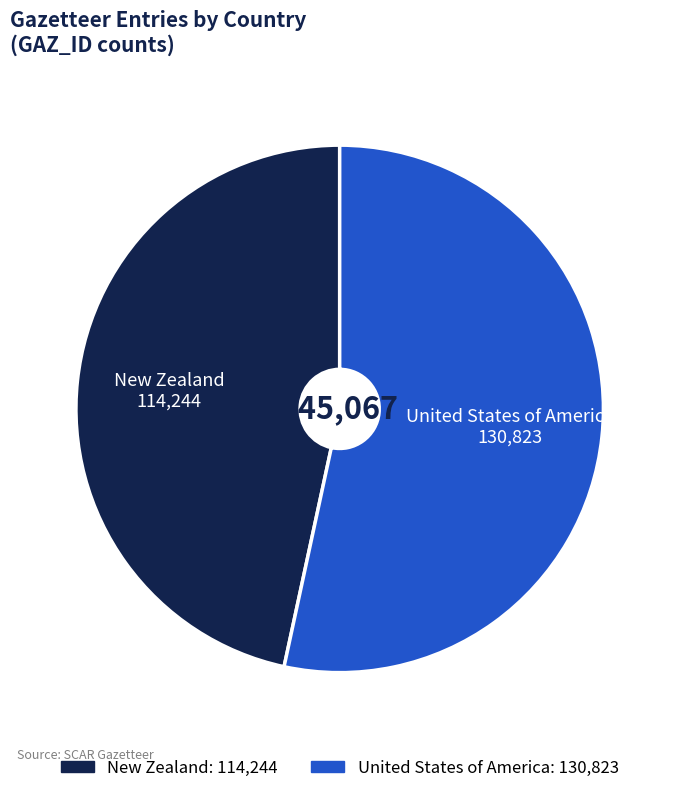

The United States of America slice represents 65% of the pie. True or false?

False